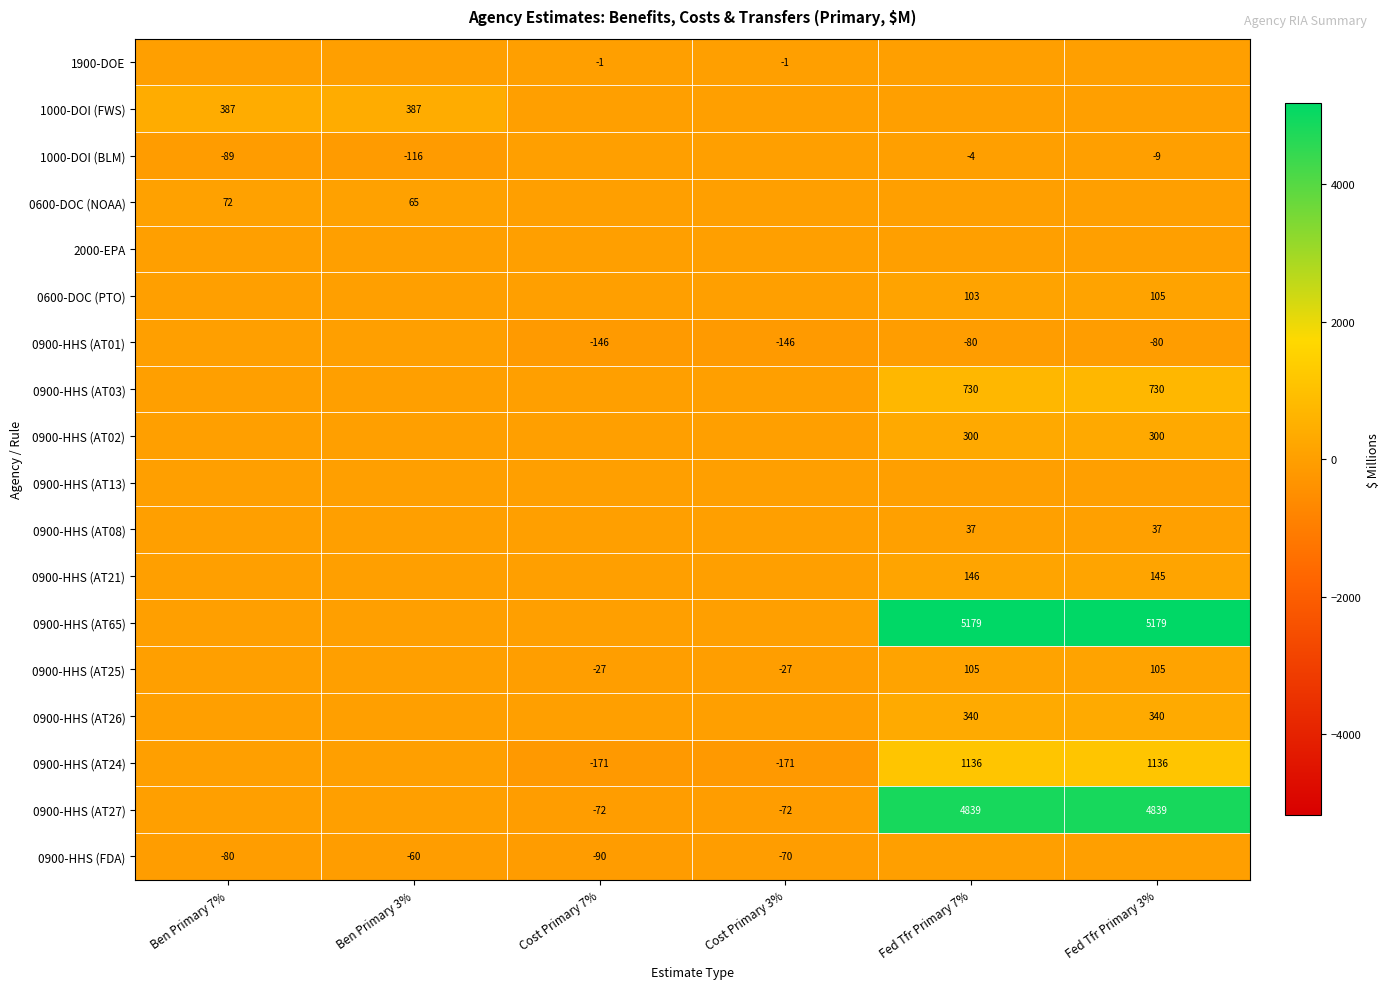

Is it true that 0900-HHS (AT24) equals 584 at Fed Tfr Primary 7%?

False